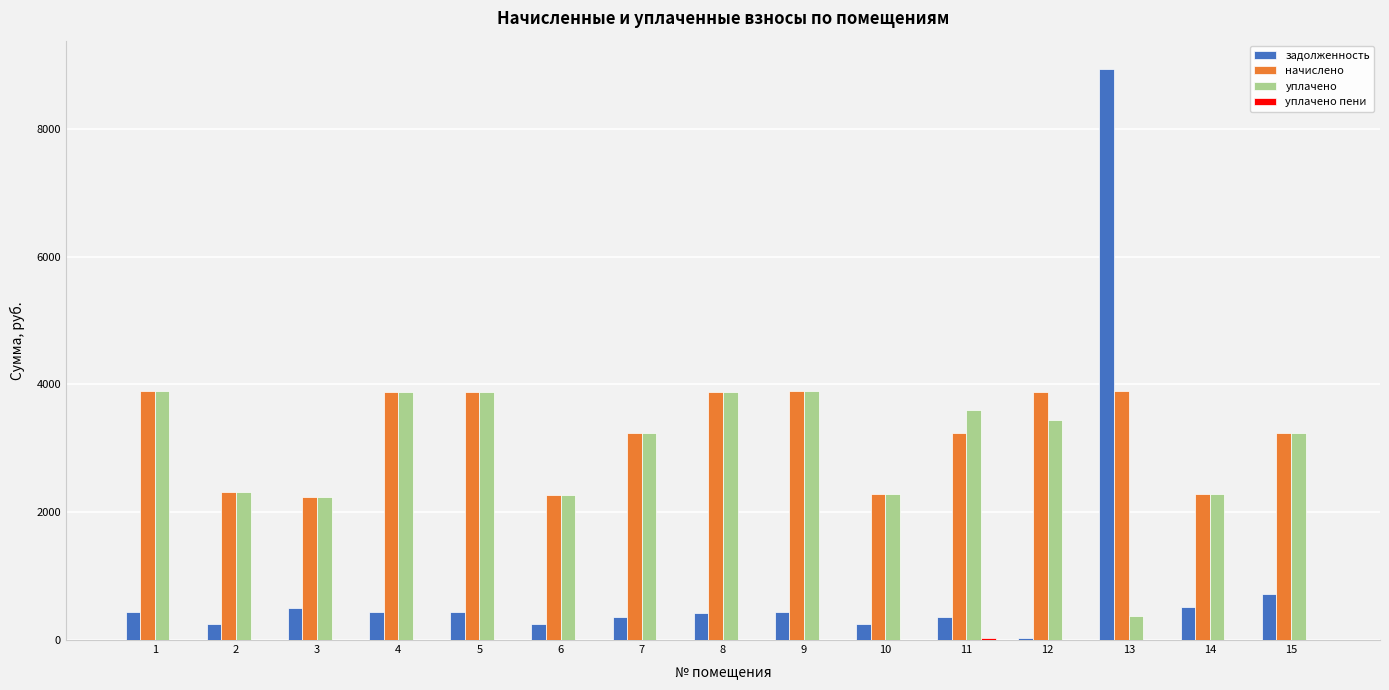

Is it true that начислено equals 2520.2 at 4?

False